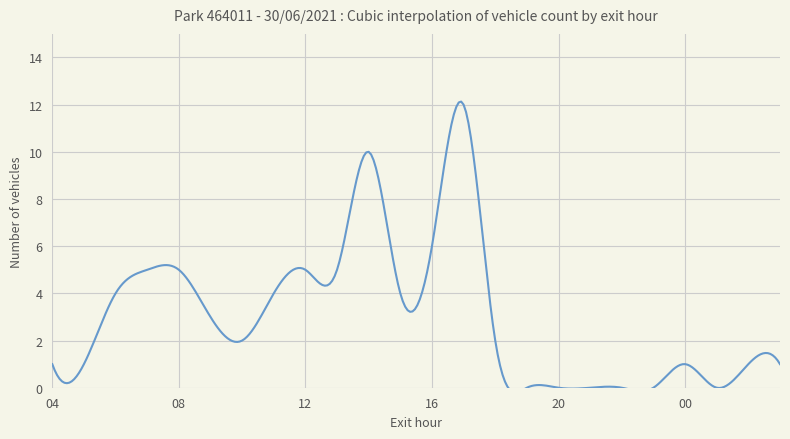

True or false: the data shows 5 at 06.

False